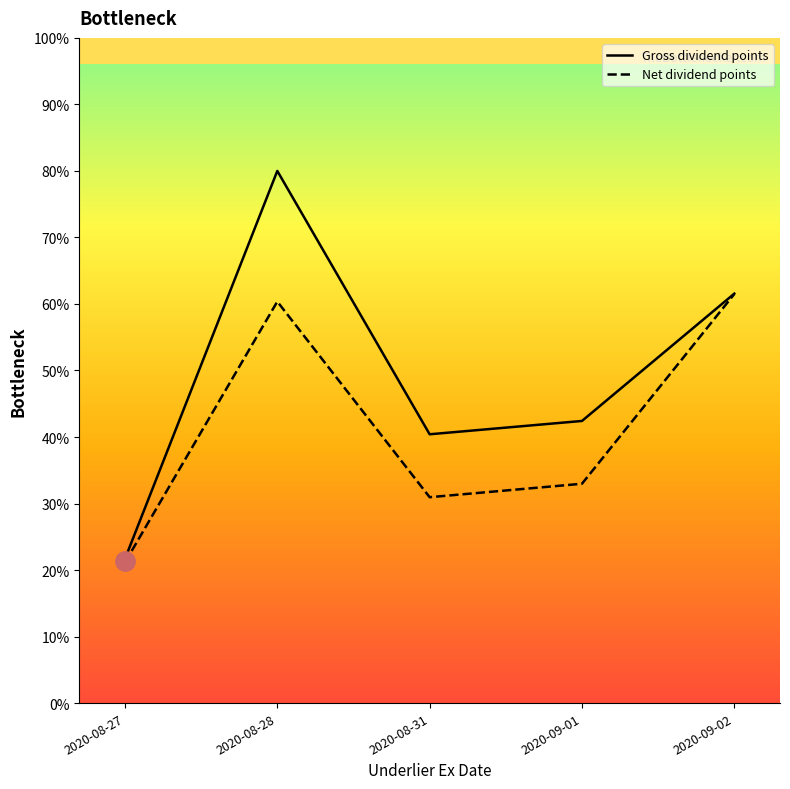

Rank the series by their maximum value, from lowest to highest.

Net dividend points, Gross dividend points